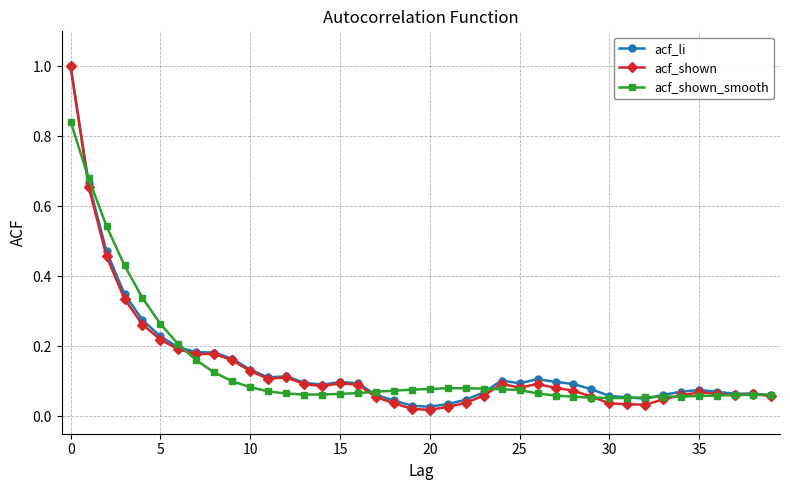

True or false: acf_li has more than 2 interior local peaks.

True